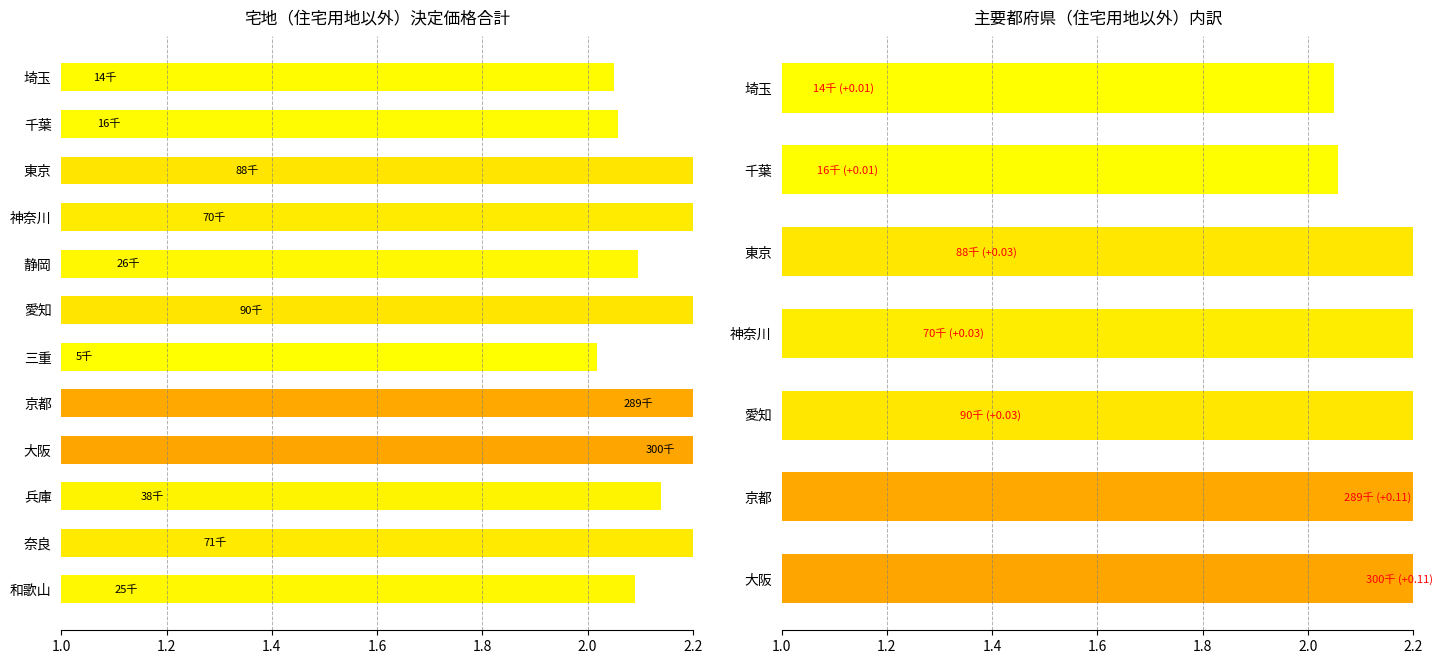

Are the bars horizontal?

Yes